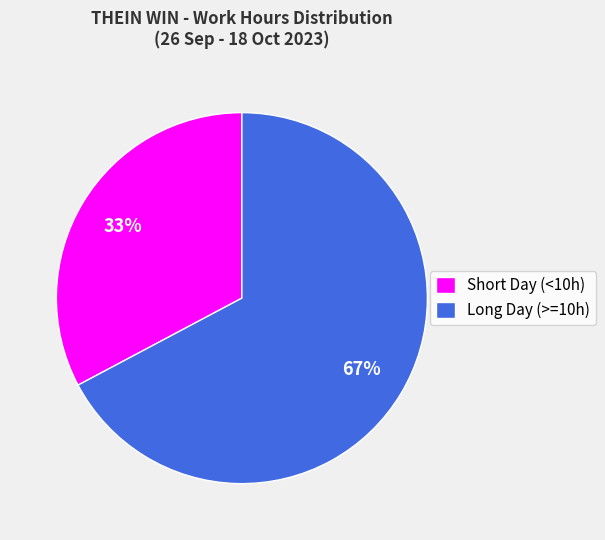

Combined, do Short Day (<10h) and Long Day (>=10h) account for over 50%?

Yes